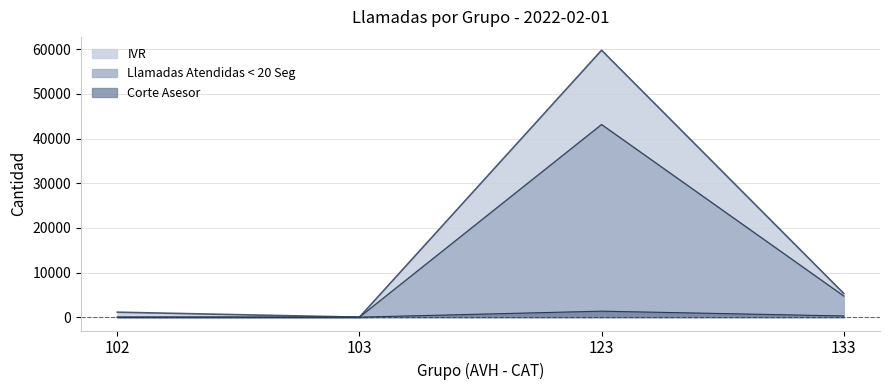

Rank the series at 102 from lowest to highest value.

Llamadas Atendidas < 20 Seg, Corte Asesor, IVR